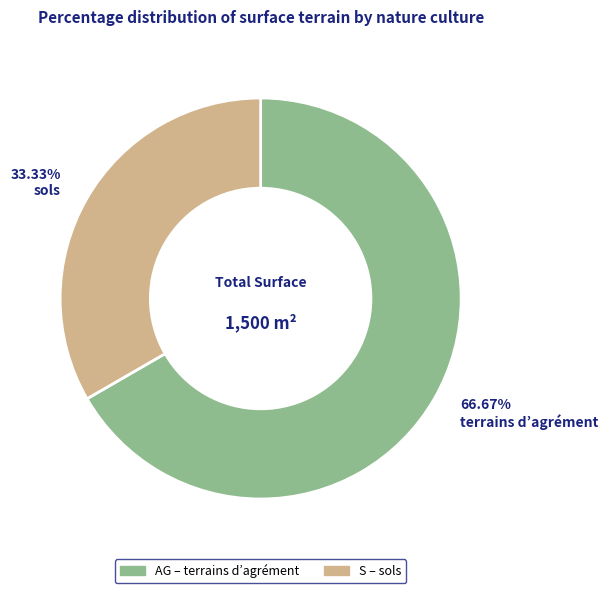

To the nearest percent, what percentage of the pie is AG?

67%